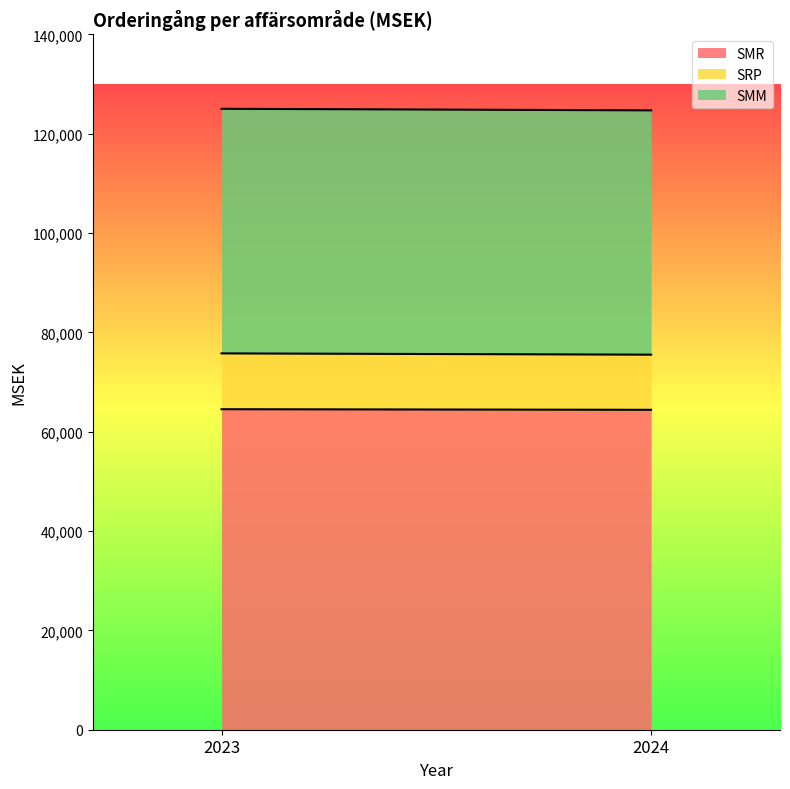

What is the sum of all SMR values?

128931